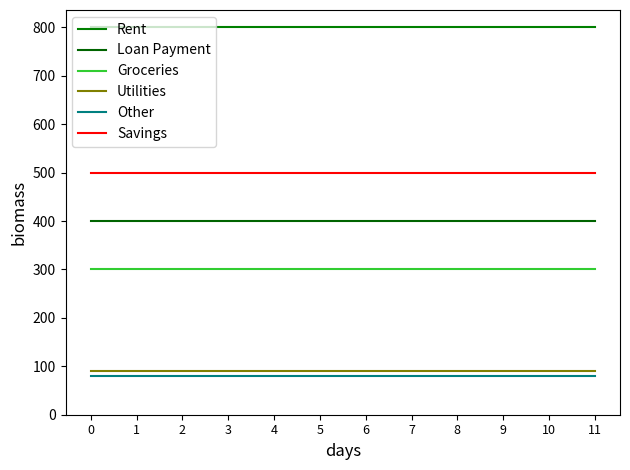

True or false: Groceries and Rent cross at least once.

False